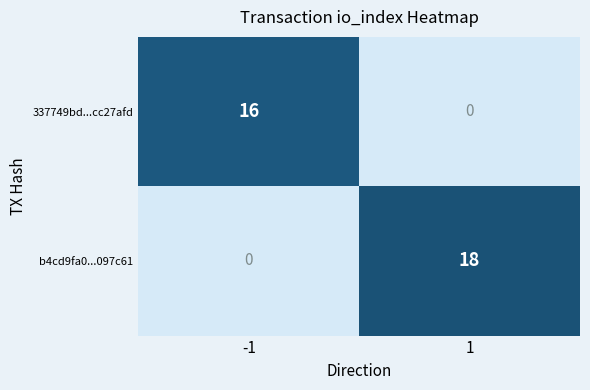

What value does the b4cd9fa0...097c61 series have at 1?

18